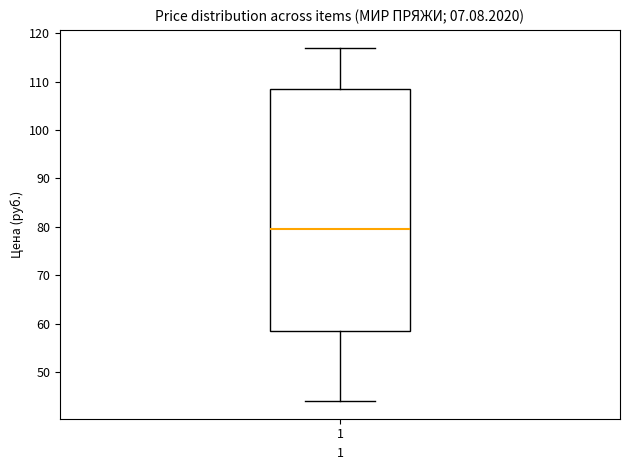

Transcribe this box plot: give where the median line is, the range the box spans, and where the two whiskers end, as read against the y-axis. The values are not printed on the chart, so give them approximately, as read against the axis.

median 80, box 59 to 108, whiskers 44 to 117